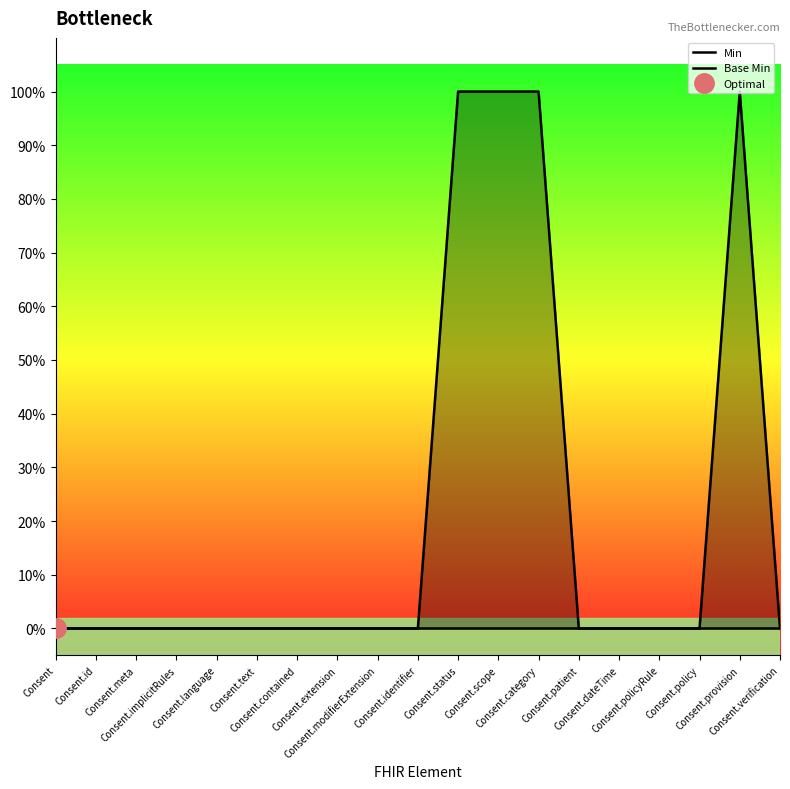

Reading right to left, what are all the values shown in this chart?

Min: Consent.verification=0	Consent.provision=0	Consent.policy=0	Consent.policyRule=0	Consent.dateTime=0	Consent.patient=0	Consent.category=0	Consent.scope=0	Consent.status=0	Consent.identifier=0	Consent.modifierExtension=0	Consent.extension=0	Consent.contained=0	Consent.text=0	Consent.language=0	Consent.implicitRules=0	Consent.meta=0	Consent.id=0	Consent=0
Base Min: Consent.verification=0	Consent.provision=1	Consent.policy=0	Consent.policyRule=0	Consent.dateTime=0	Consent.patient=0	Consent.category=1	Consent.scope=1	Consent.status=1	Consent.identifier=0	Consent.modifierExtension=0	Consent.extension=0	Consent.contained=0	Consent.text=0	Consent.language=0	Consent.implicitRules=0	Consent.meta=0	Consent.id=0	Consent=0